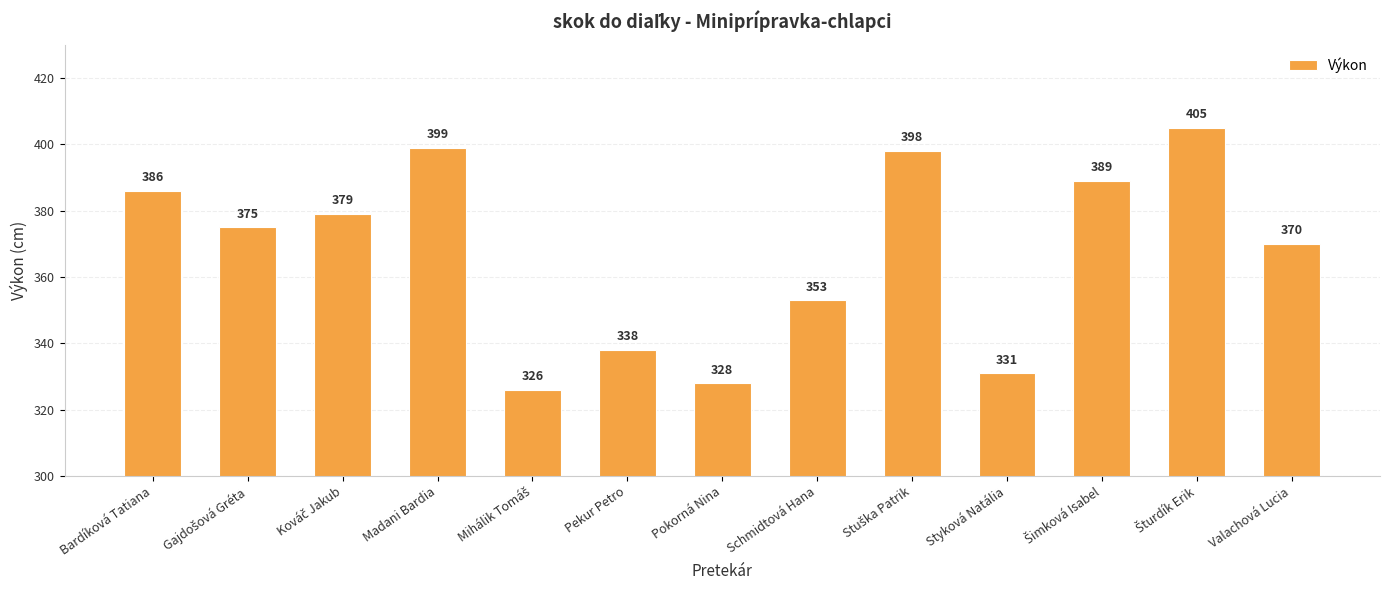

Are the bars grouped side by side (vs. stacked)?

No